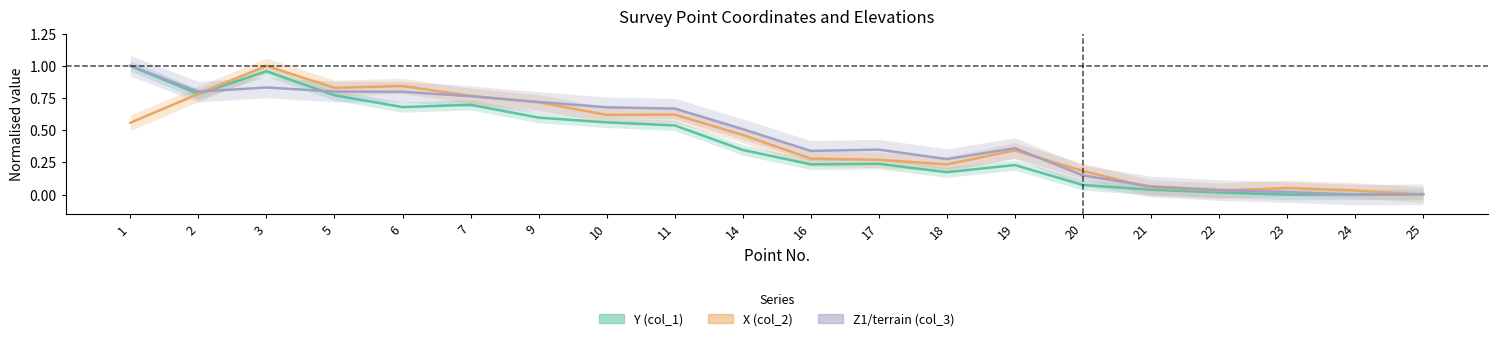

Which series has the widest spread of values?

Y (col_1)